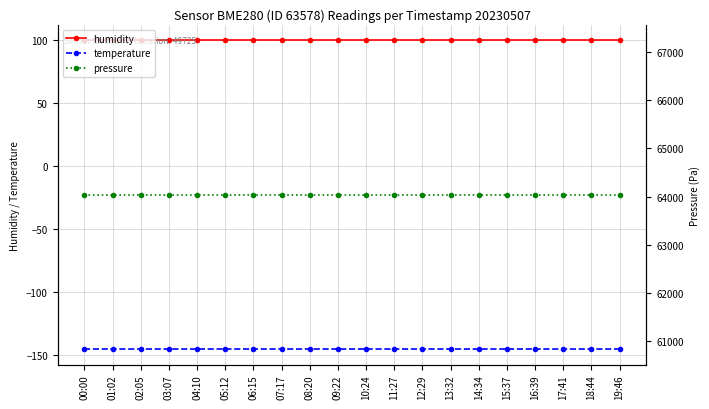

At 09:22, list the series in order from smallest to largest.

temperature, humidity, pressure